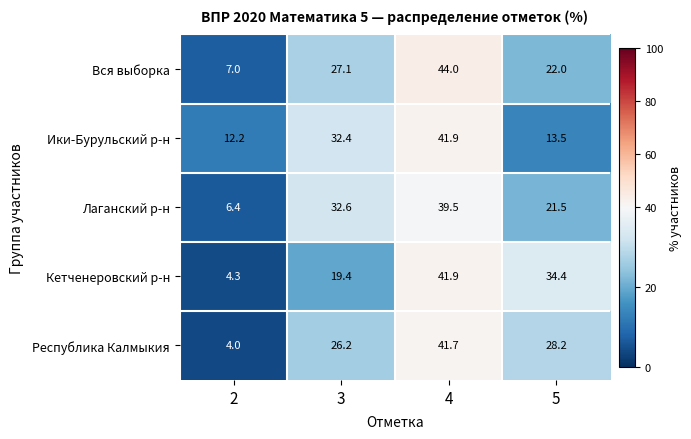

Which series has the largest range (max minus min)?

Республика Калмыкия